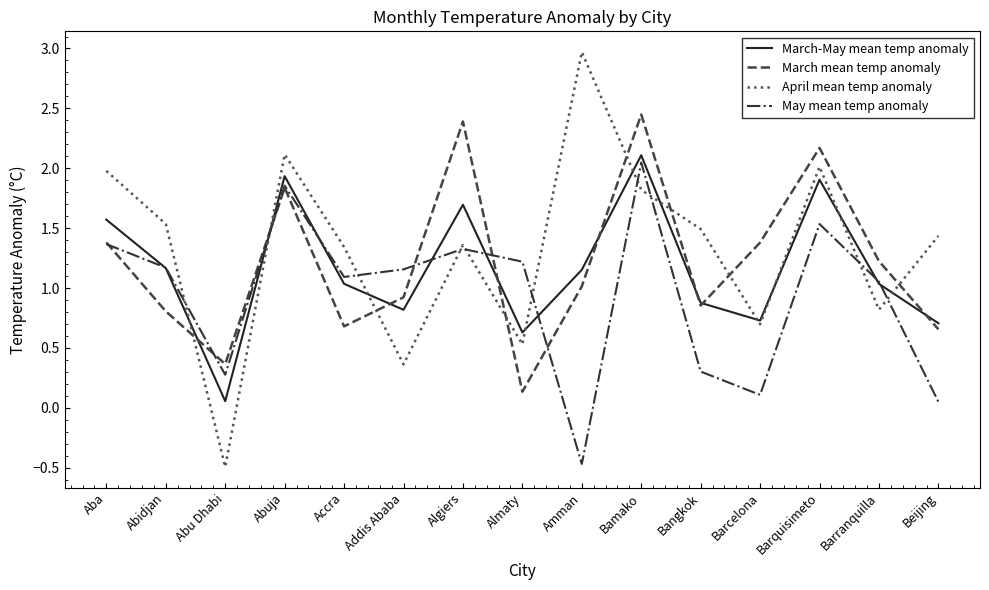

Rank the series by their maximum value, from highest to lowest.

April mean temp anomaly, March mean temp anomaly, March-May mean temp anomaly, May mean temp anomaly